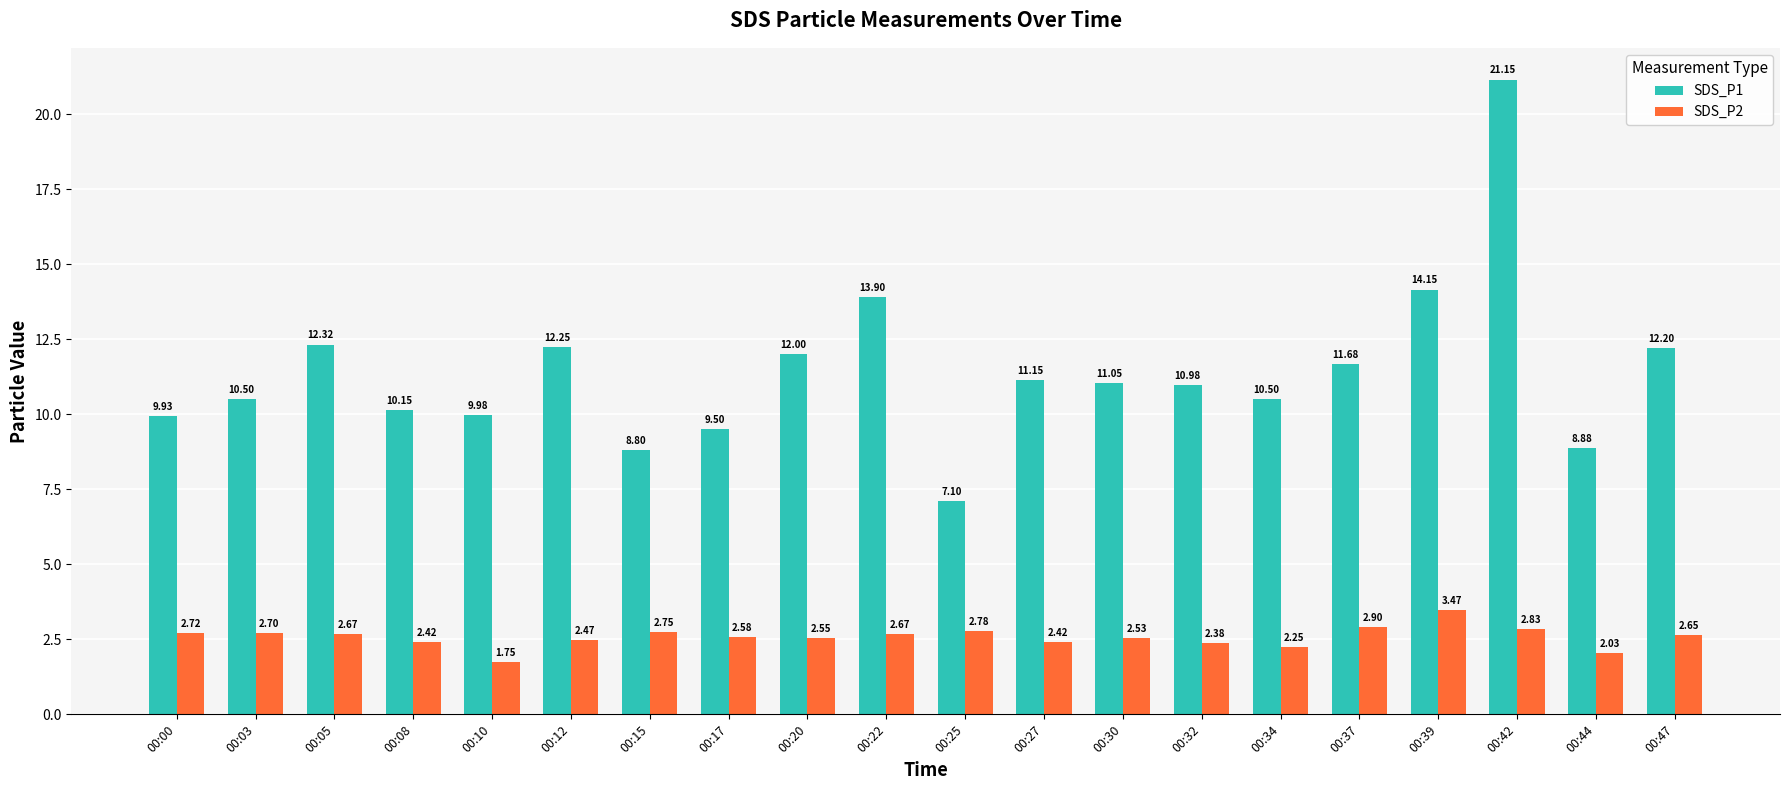

What is the value of the SDS_P1 bar at the 13th from the left?

11.1